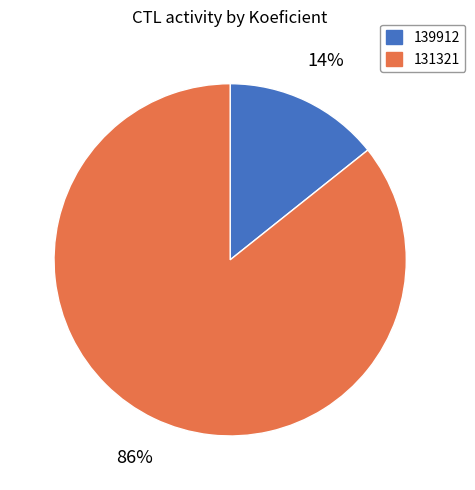

To the nearest percent, what portion does 131321 represent?

86%